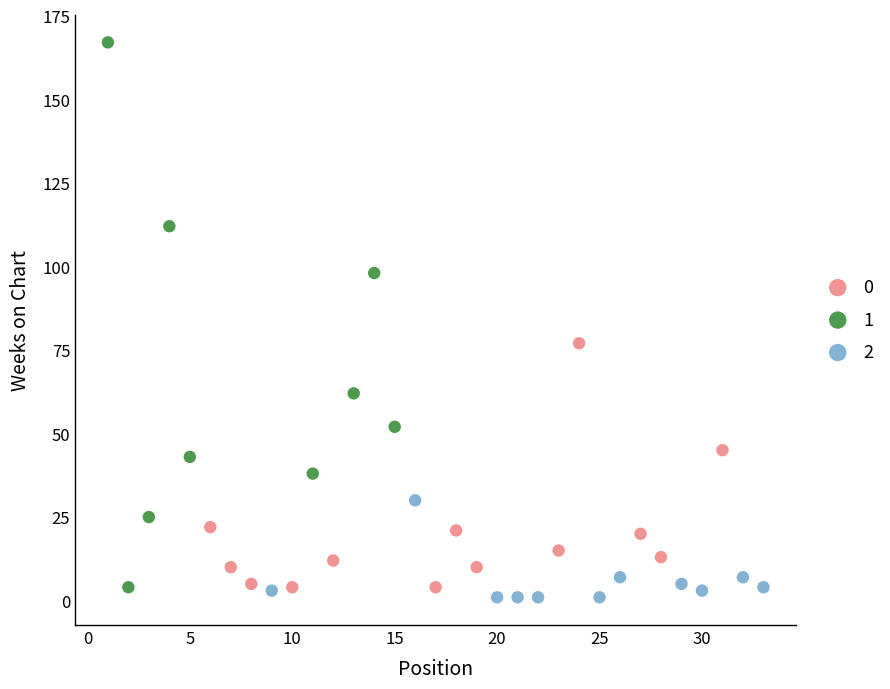

Which series contains the lowest Y value?

2